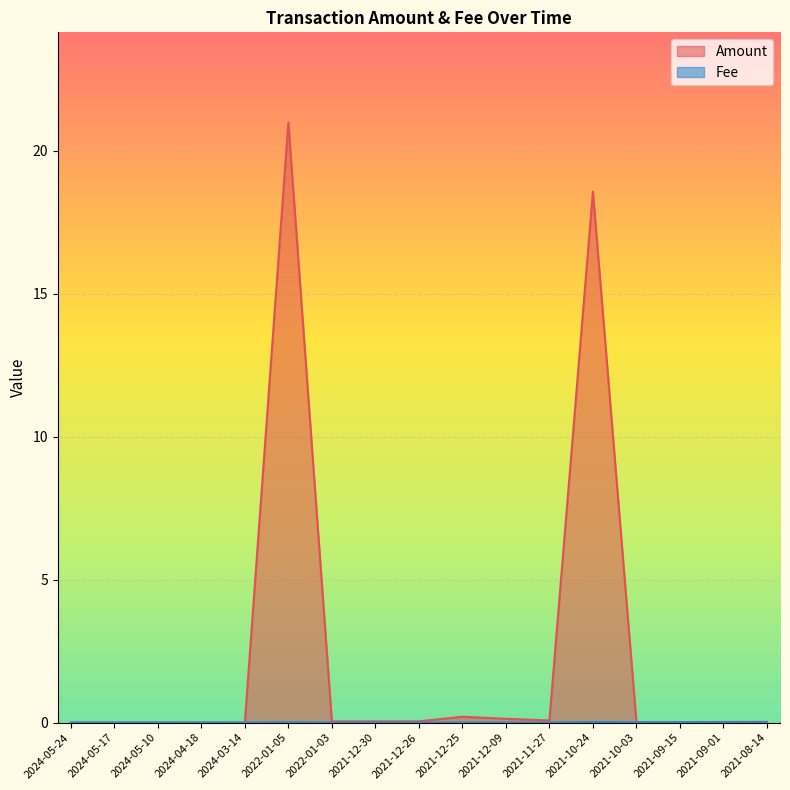

Where is Fee nearest to the value 0?

2021-11-27